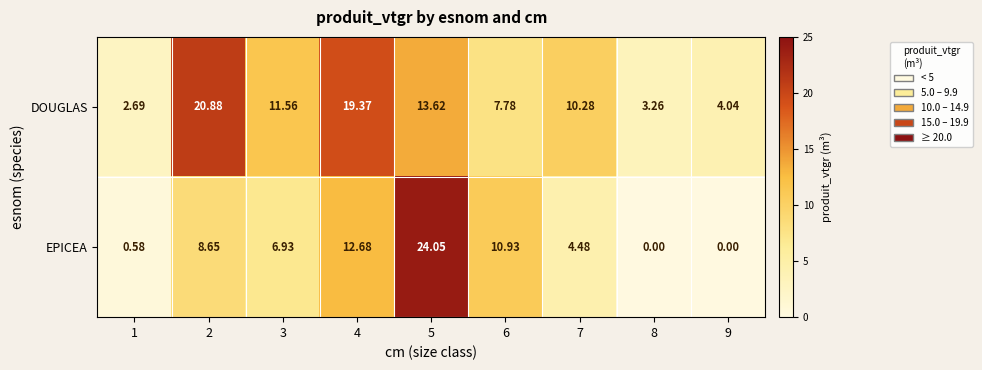

How many categories are shown in the chart?

9